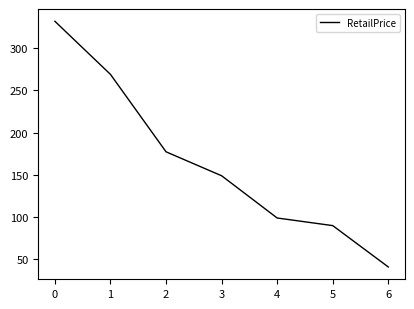

What is the minimum value shown in the chart?

41.0